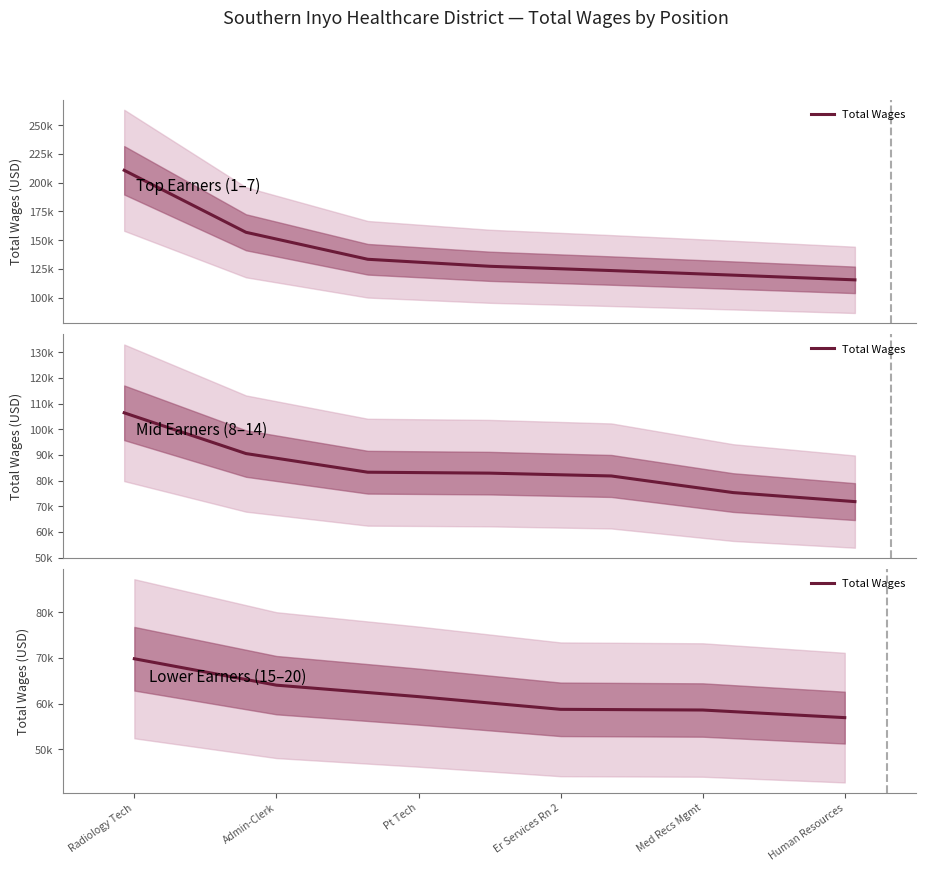

What is the change in value from Radiology Tech to Er Services Rn 2?

-11101